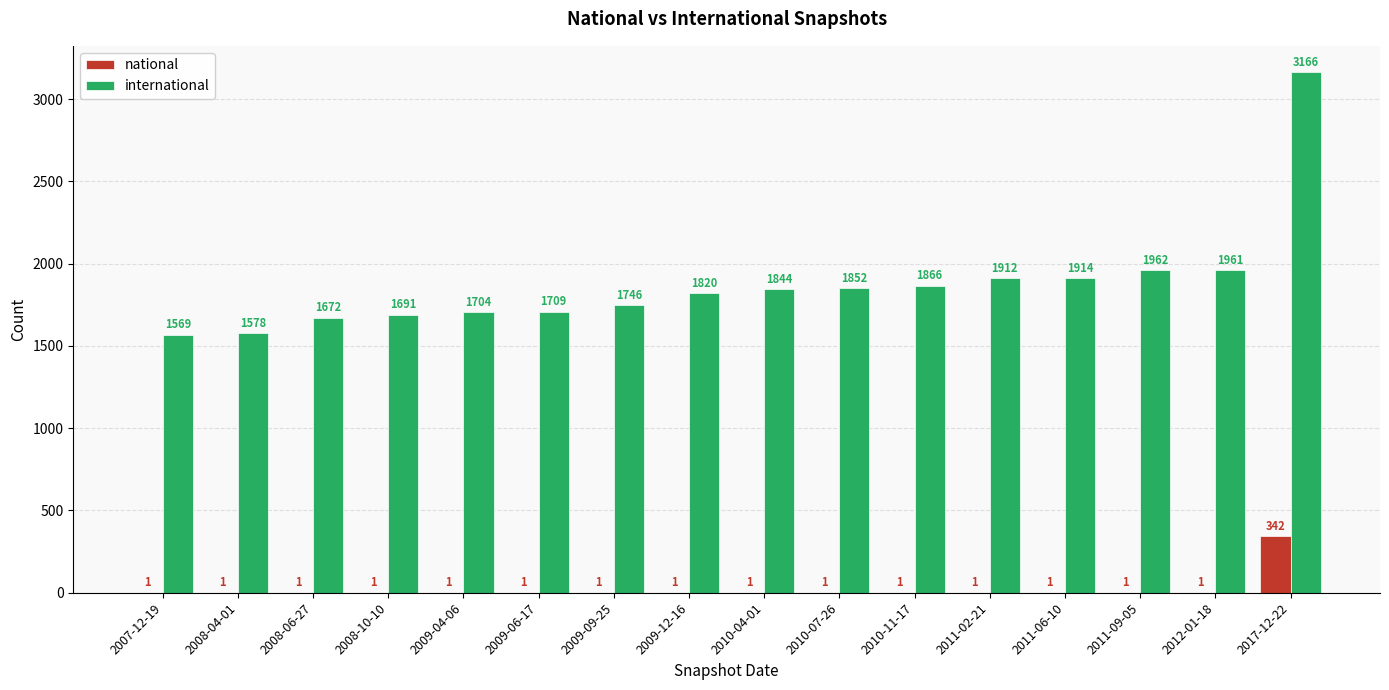

The value of national at 2011-09-05 is 1. True or false?

True